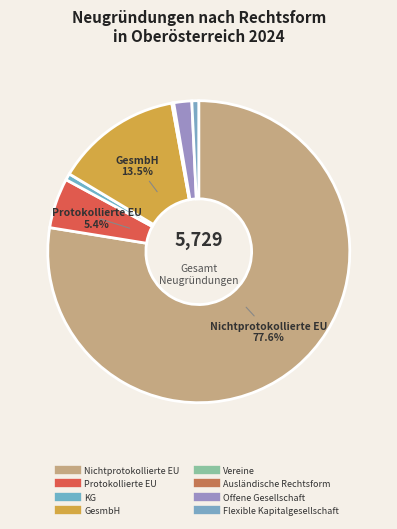

How much of the chart is everything except Ausländische Rechtsform?

99.9%